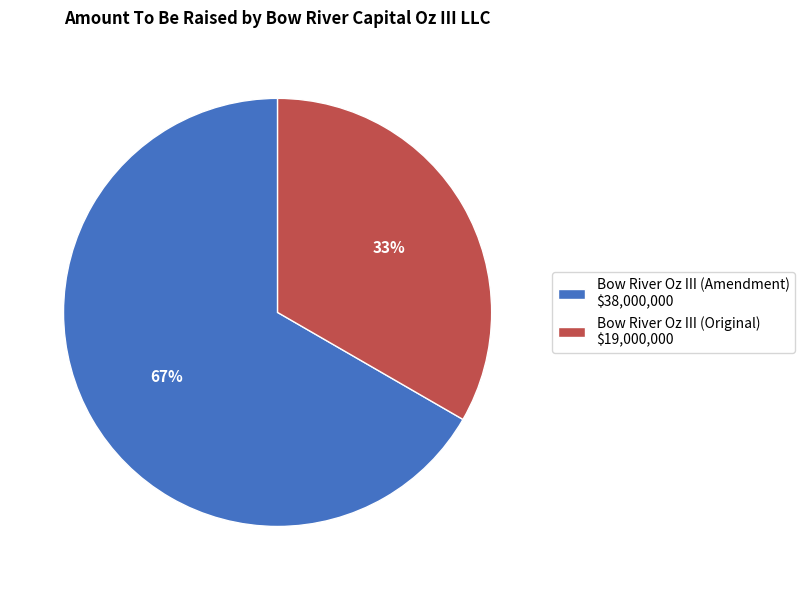

To the nearest percent, what portion does Bow River Oz III (Original) $19,000,000 represent?

33%